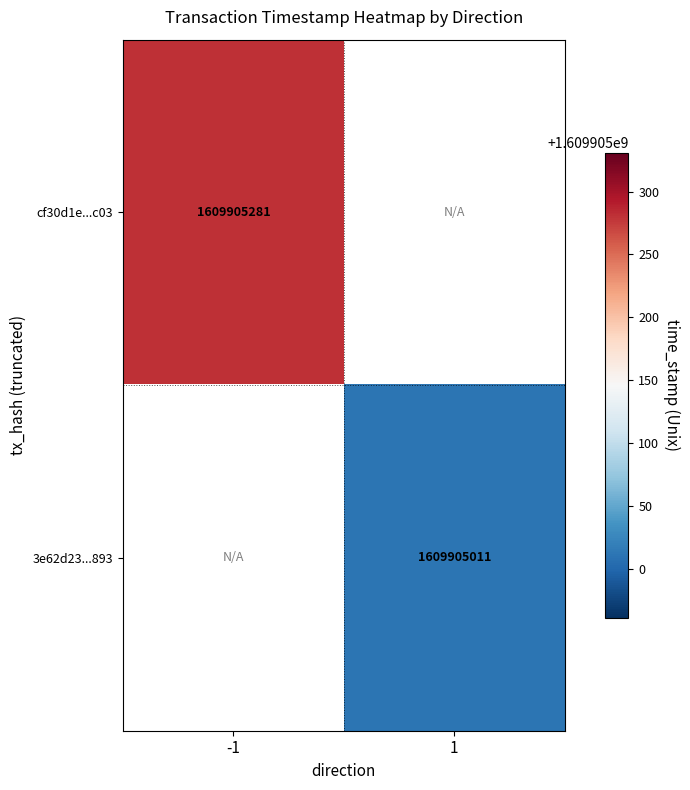

What is the greatest value displayed?

1609905281